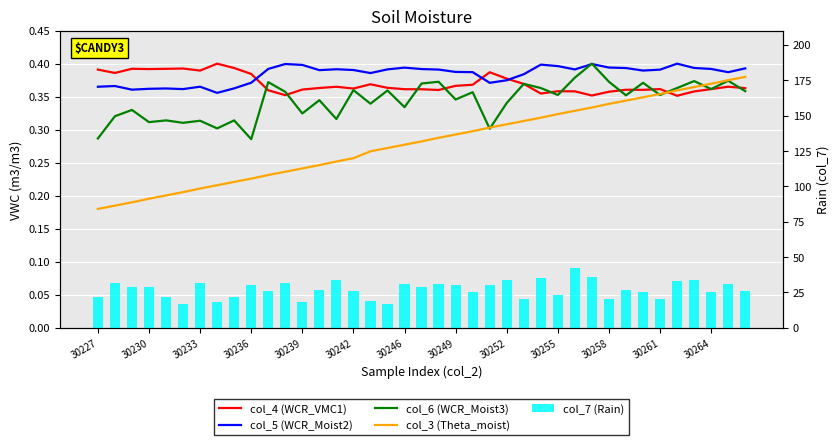

Is the value of col_3 (Theta_moist) at 30246 greater than the value of col_4 (WCR_VMC1) at 30227?

No